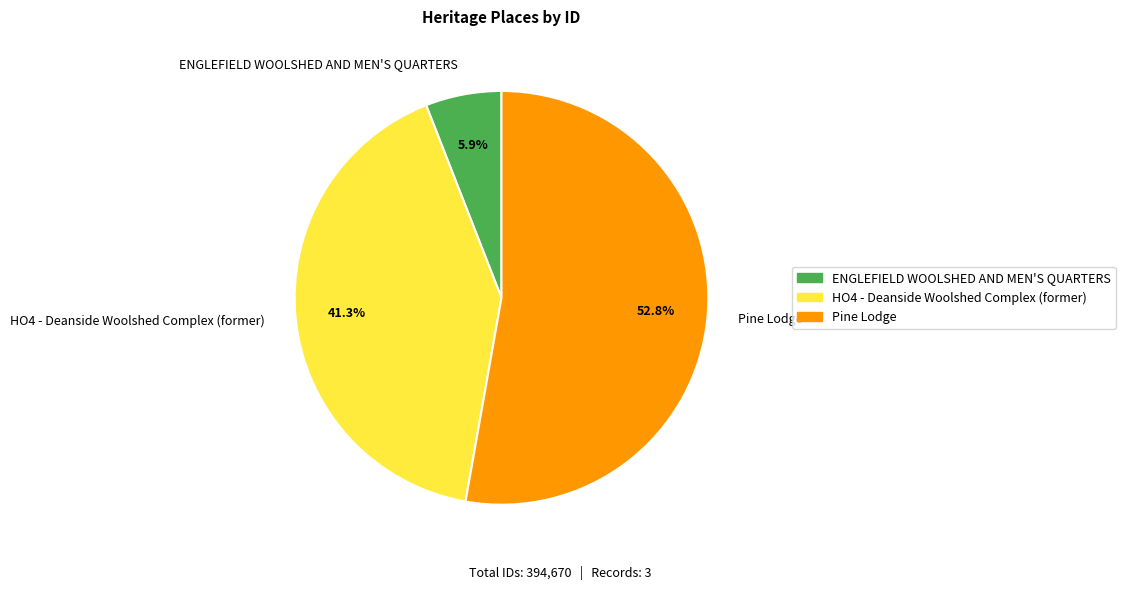

True or false: HO4 - Deanside Woolshed Complex (former) accounts for 31% of the total.

False